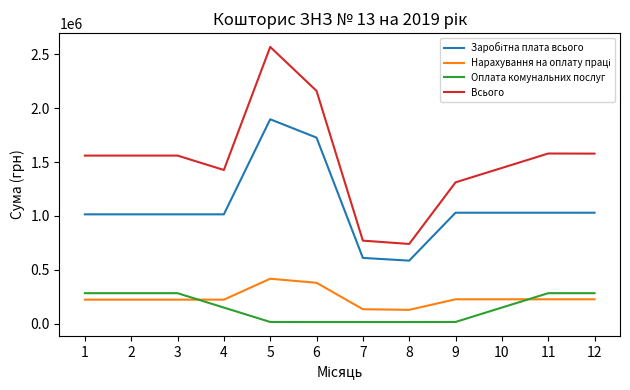

At which category is the sum across all series the highest?

5